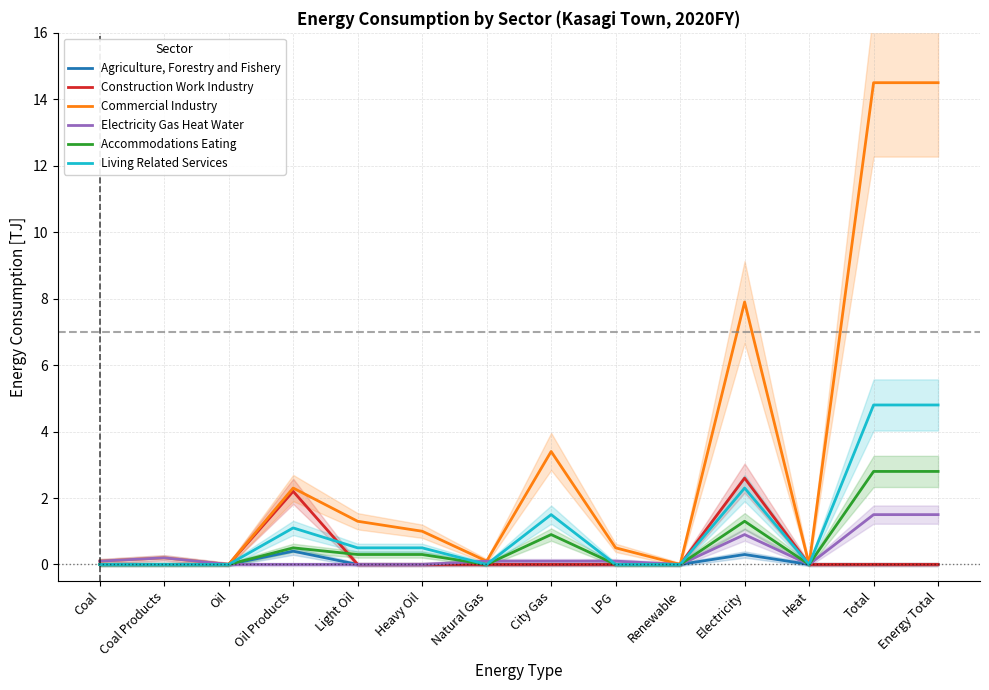

True or false: Agriculture, Forestry and Fishery and Living Related Services cross at least once.

False